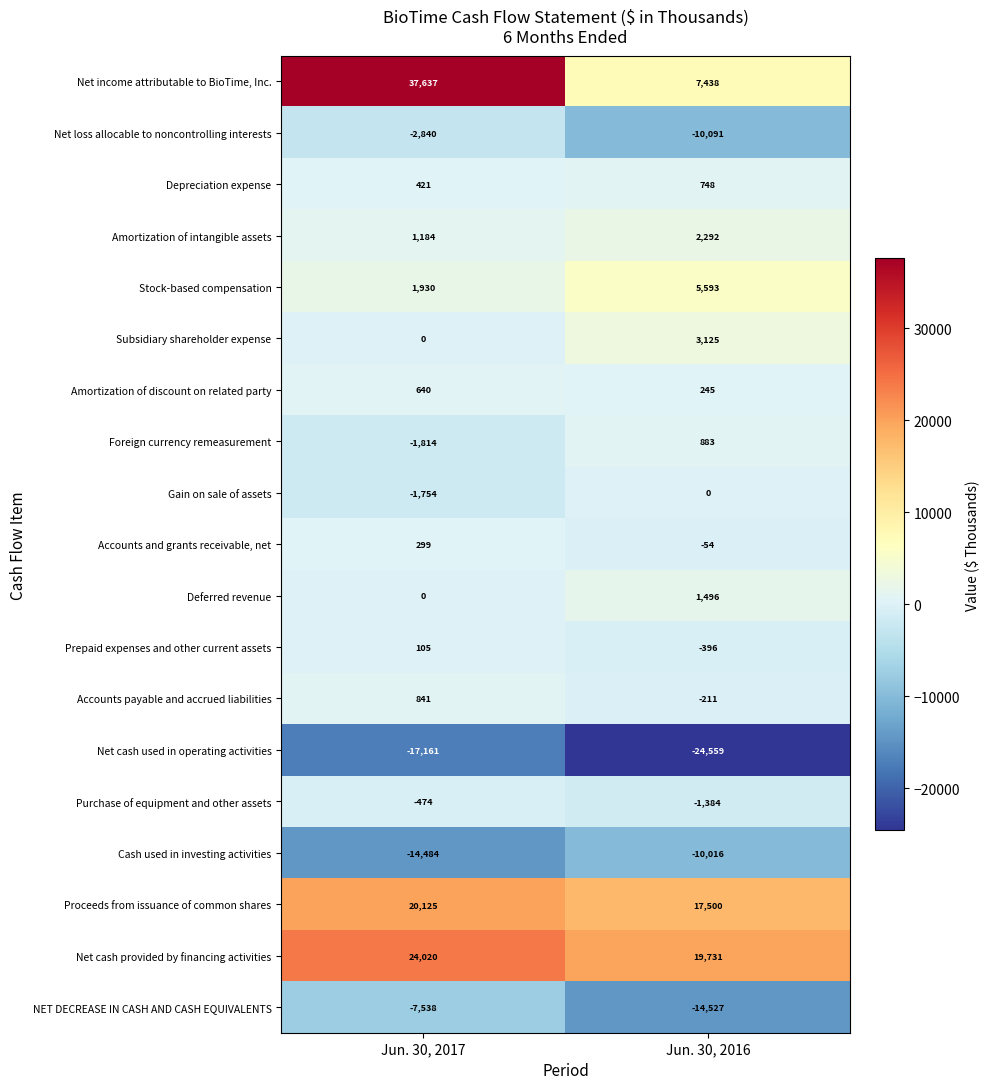

Which label corresponds to the largest value in the chart?

Jun. 30, 2017